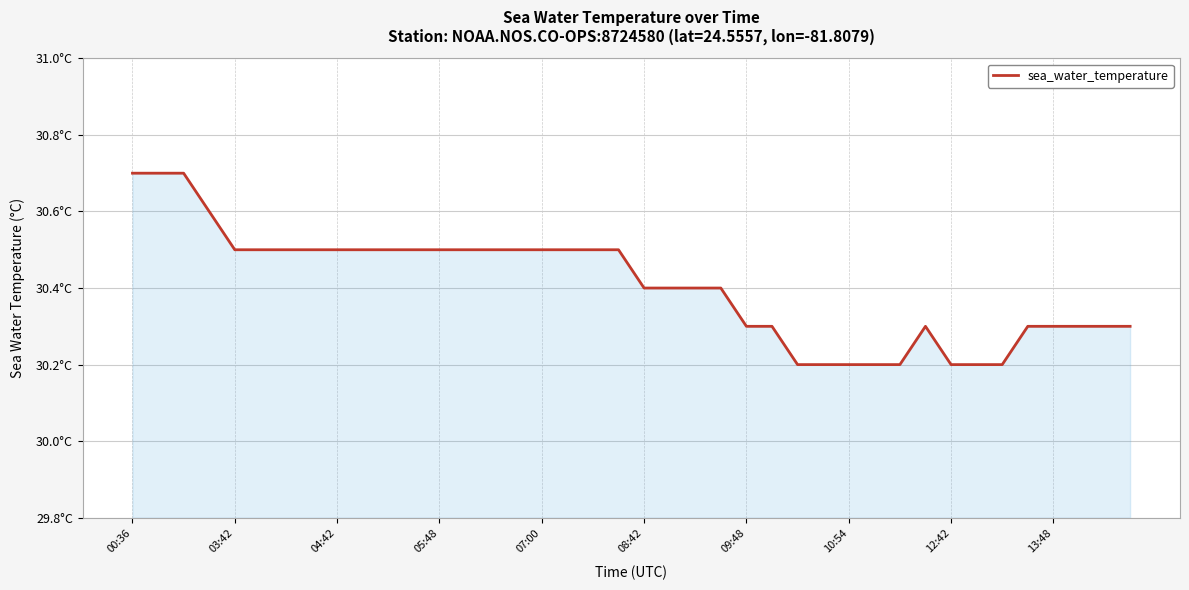

What is the average value?

30.4